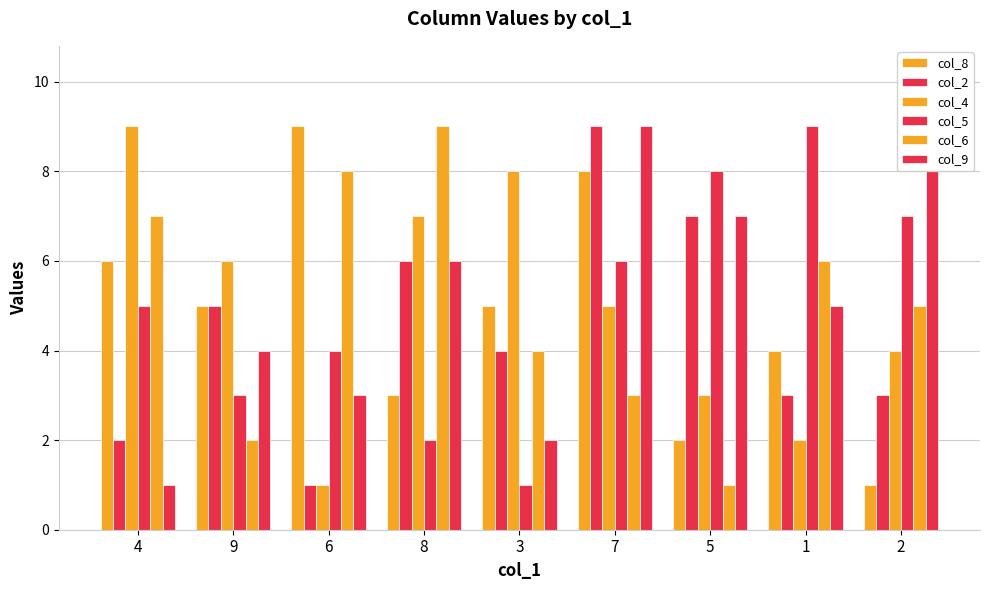

Count the col_4 values in the range 3 to 7.

5